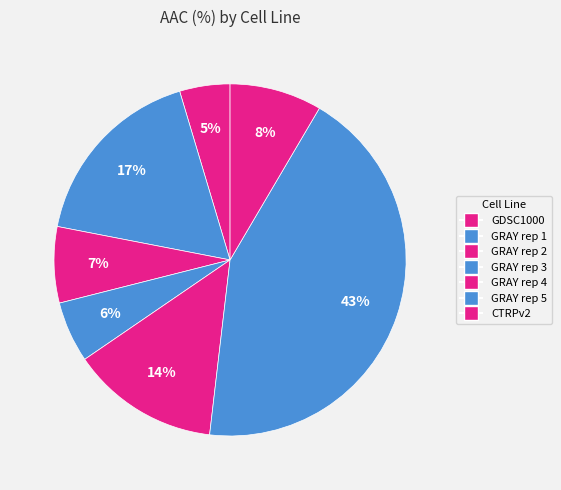

Which has a higher value, CTRPv2 or GRAY rep 3?

CTRPv2